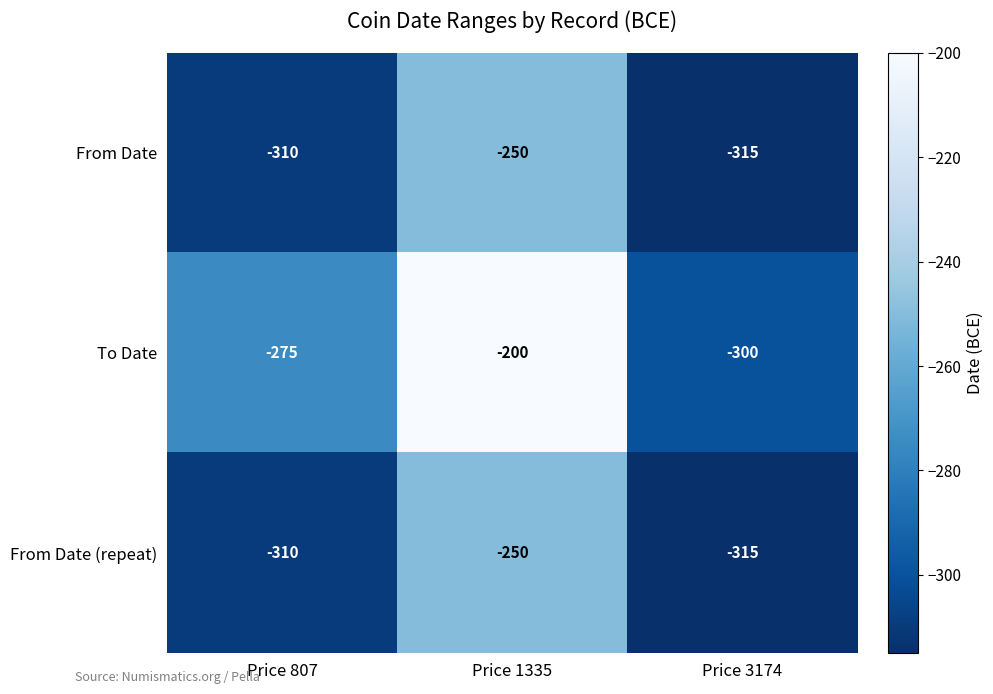

At which category is the sum across all series the highest?

Price 1335